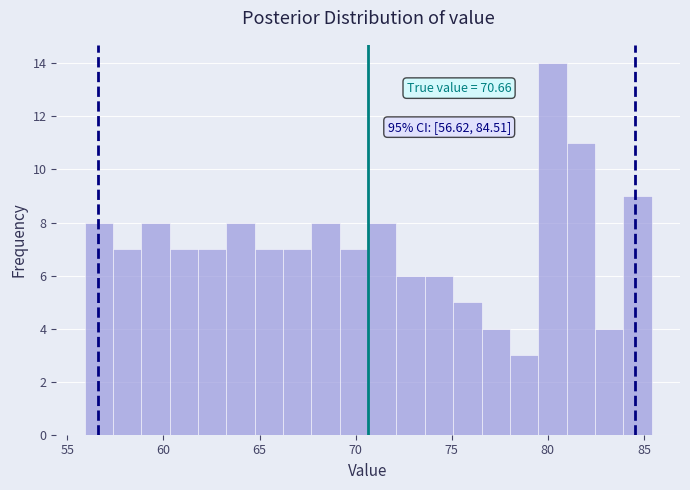

Around what value on the x-axis is the tallest bar? Give the approximate position of its centre, as read against the axis.

80.0